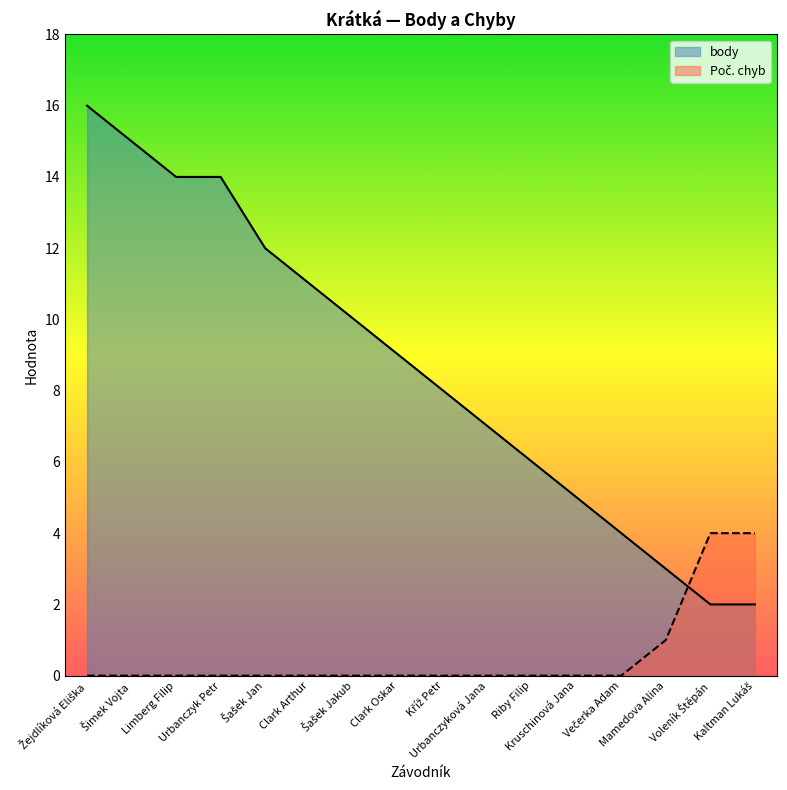

At Kaltman Lukáš, list the series in order from largest to smallest.

Poč. chyb, body